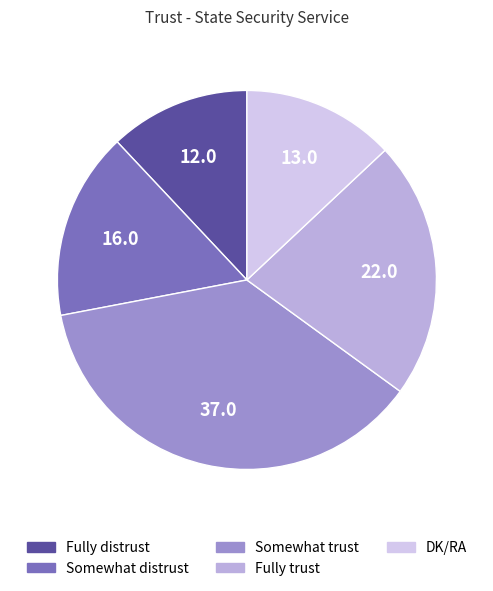

Which slice is the largest?

Somewhat trust